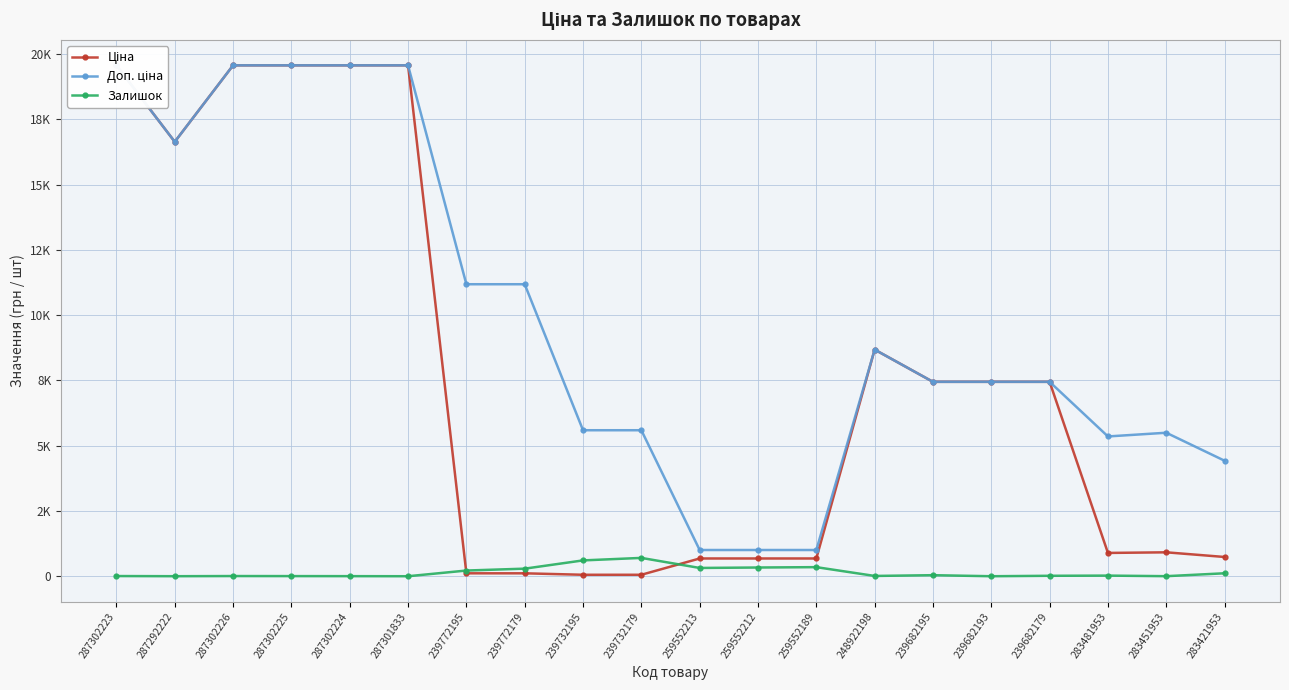

What is the sum of the Доп. ціна values at 239732195 and 239682193?

13035.6